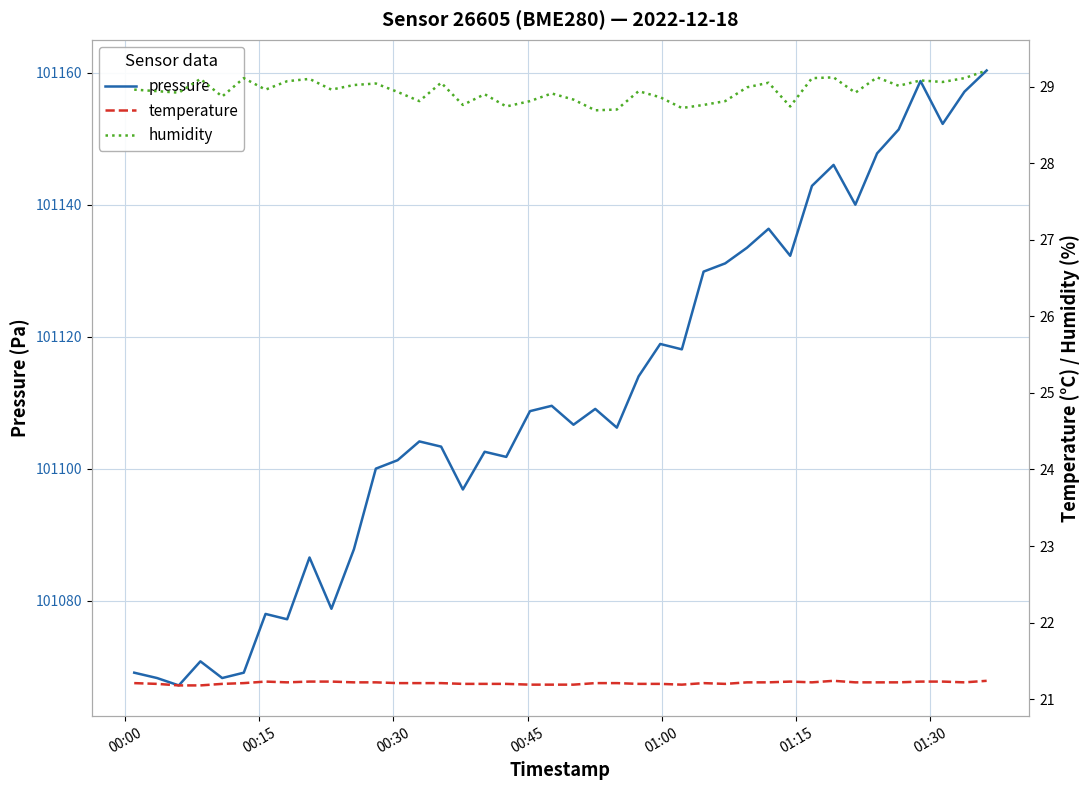

How many lines are shown in the chart?

3